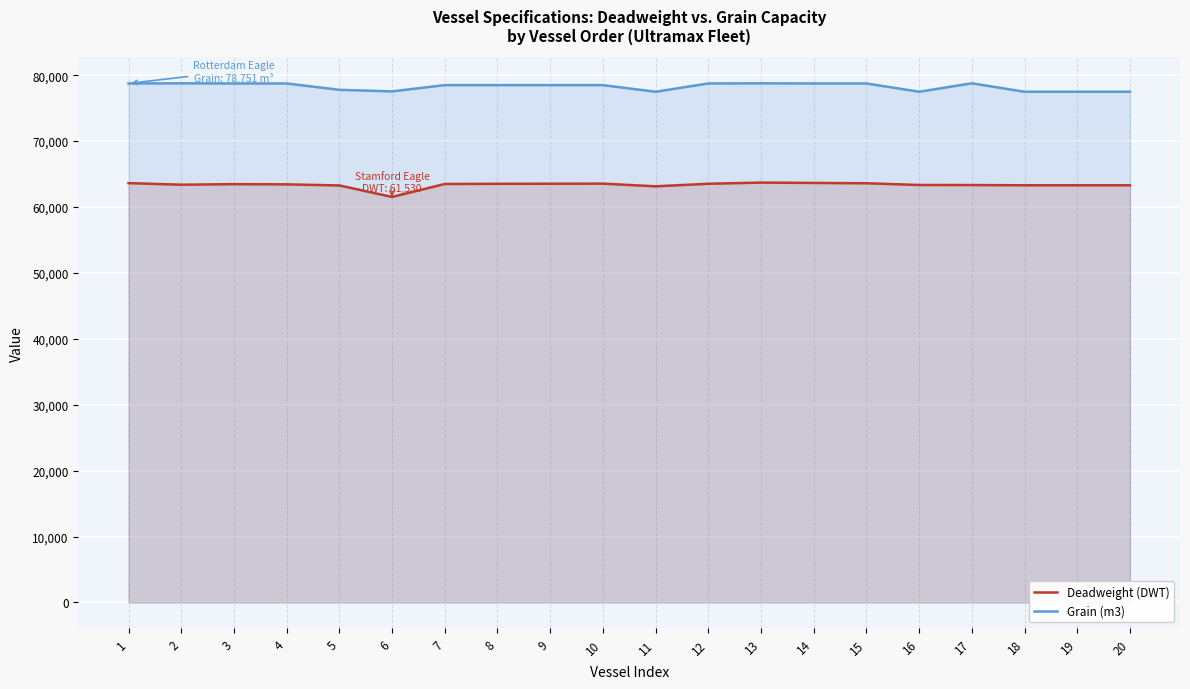

How many interior local valleys does the Grain (m3) series have?

4